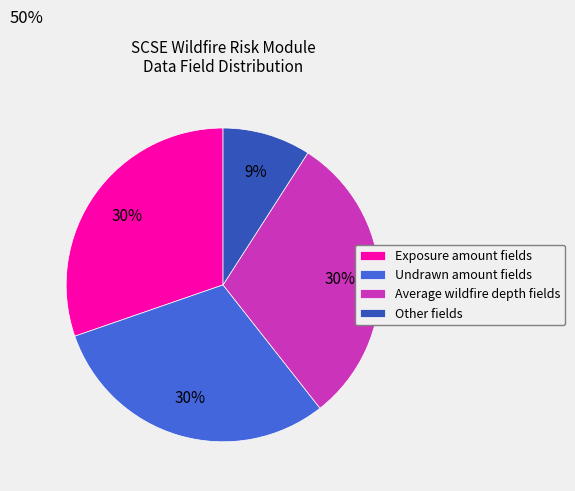

To the nearest percent, what portion does Undrawn amount fields represent?

30%